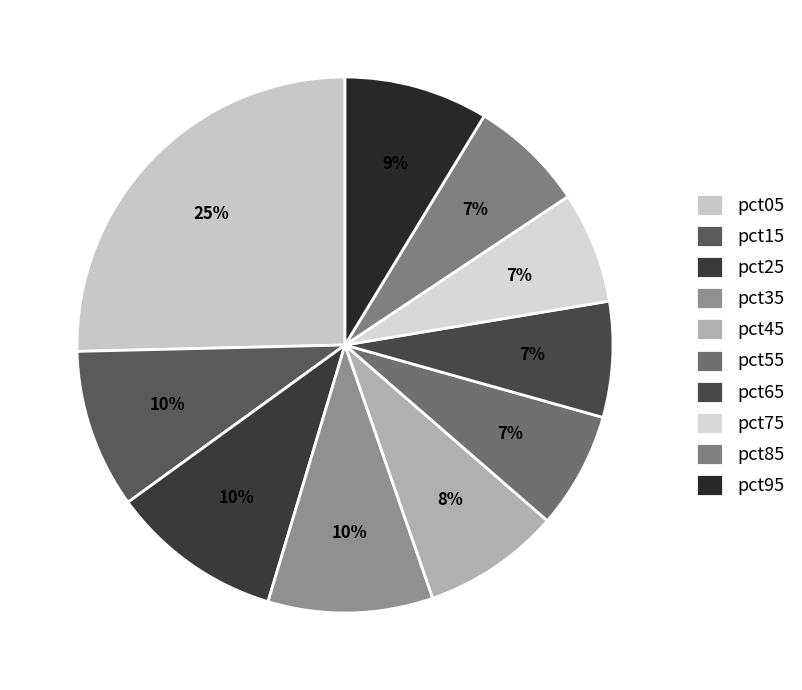

To the nearest percent, what is the combined percentage of pct05 and pct55?

32%